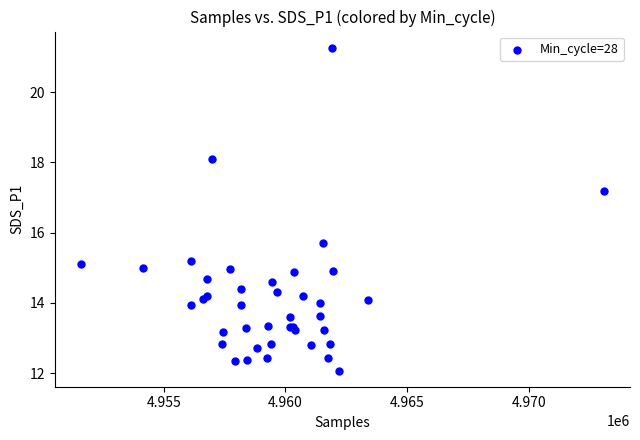

What Y value in the scatter plot is closest to 16?

15.7